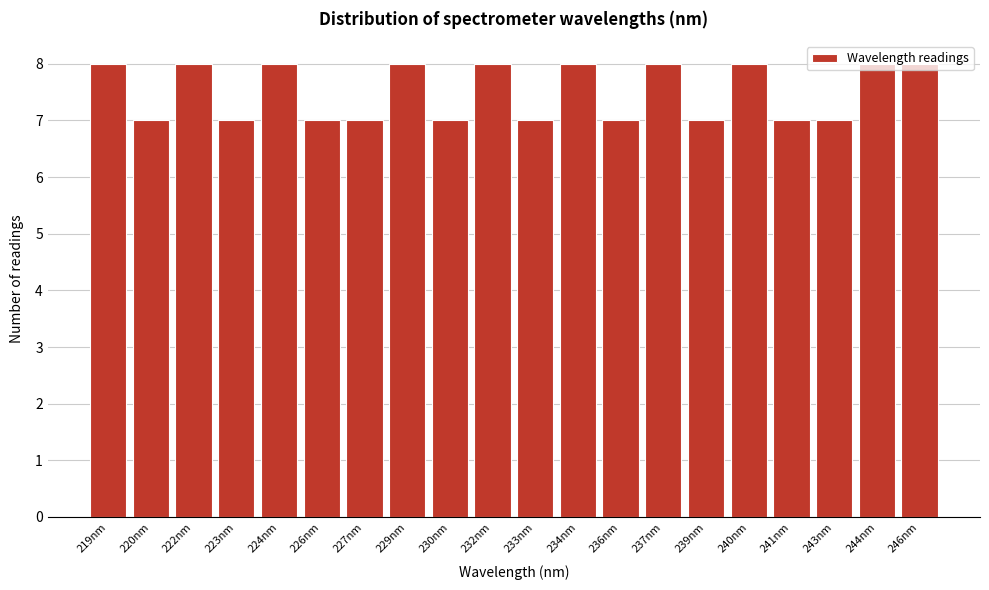

What is the label of the 6th bar from the right?

239nm